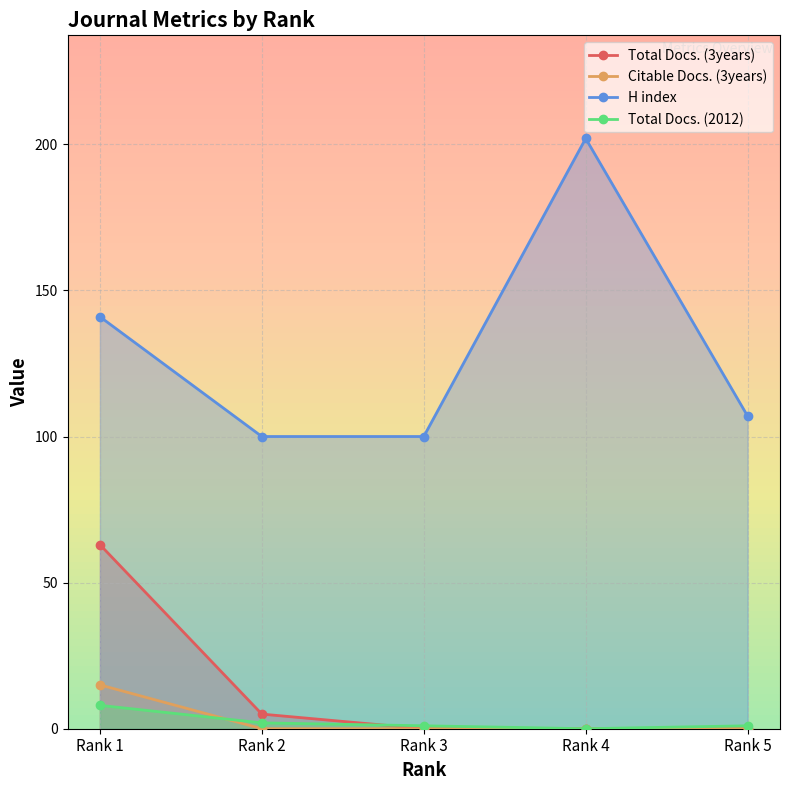

Reading right to left, extract all data points from this chart.

Total Docs. (3years): Rank 5=0	Rank 4=0	Rank 3=0	Rank 2=5	Rank 1=63
Citable Docs. (3years): Rank 5=0	Rank 4=0	Rank 3=0	Rank 2=0	Rank 1=15
H index: Rank 5=107	Rank 4=202	Rank 3=100	Rank 2=100	Rank 1=141
Total Docs. (2012): Rank 5=1	Rank 4=0	Rank 3=1	Rank 2=2	Rank 1=8